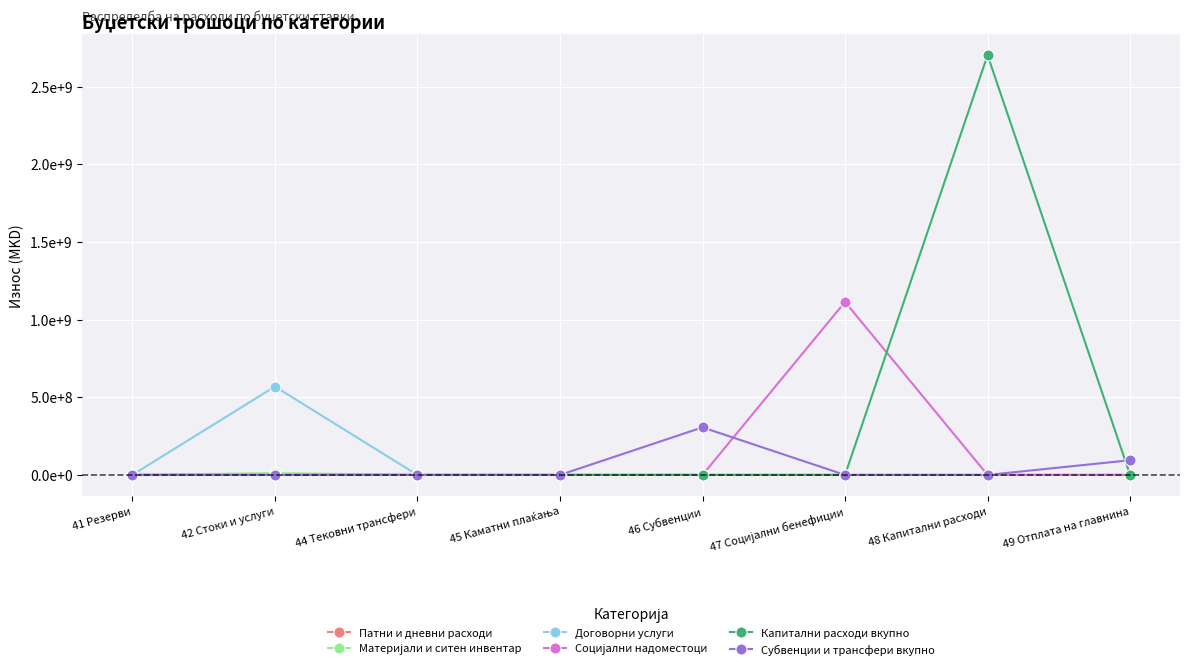

Does the chart have visible grid lines?

Yes